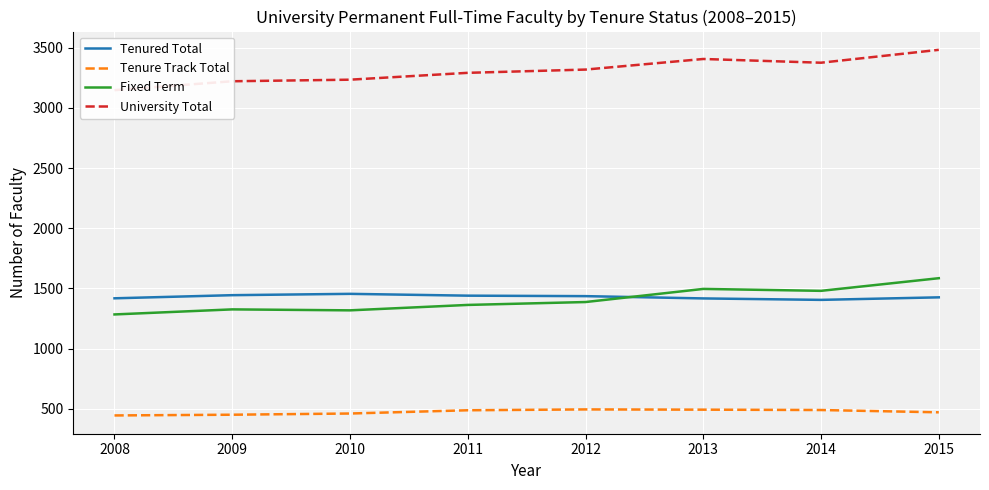

Reading right to left, transcribe all the data shown in this chart.

Tenured Total: 1426	1405	1417	1436	1440	1455	1444	1418
Tenure Track Total: 471	490	493	495	488	461	451	445
Fixed Term: 1585	1480	1496	1387	1363	1318	1326	1284
University Total: 3482	3375	3406	3318	3291	3234	3221	3147